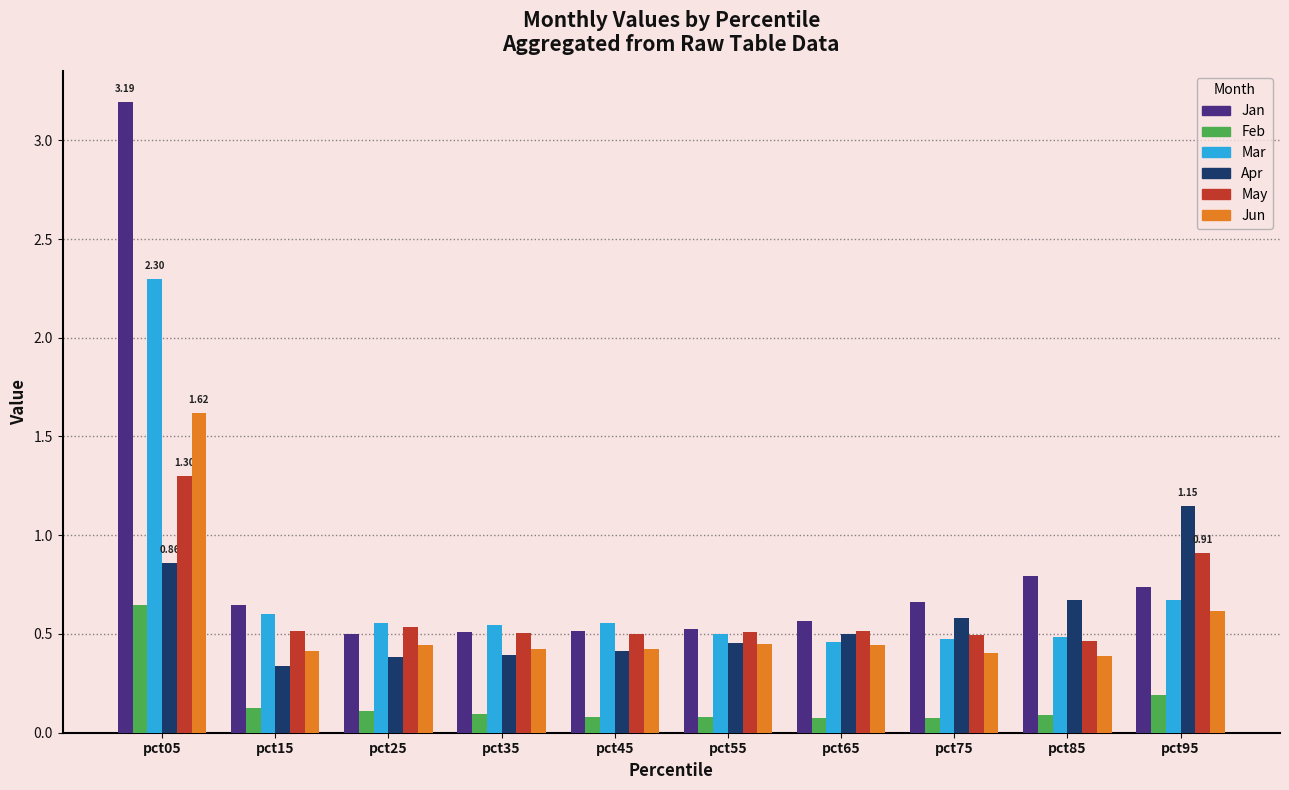

Which series changed the most between pct05 and pct15?

Jan